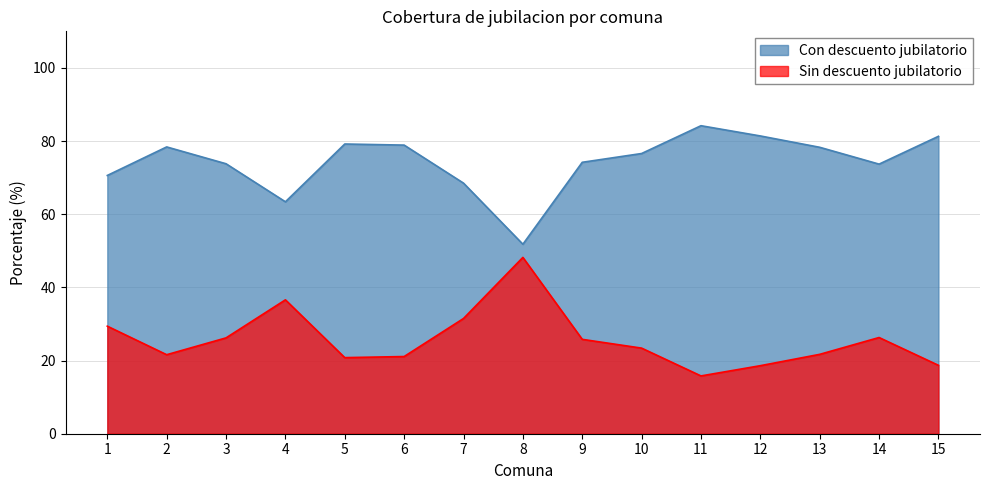

List the labels in order of Con descuento jubilatorio value, largest first.

11, 12, 15, 5, 6, 2, 13, 10, 9, 3, 14, 1, 7, 4, 8